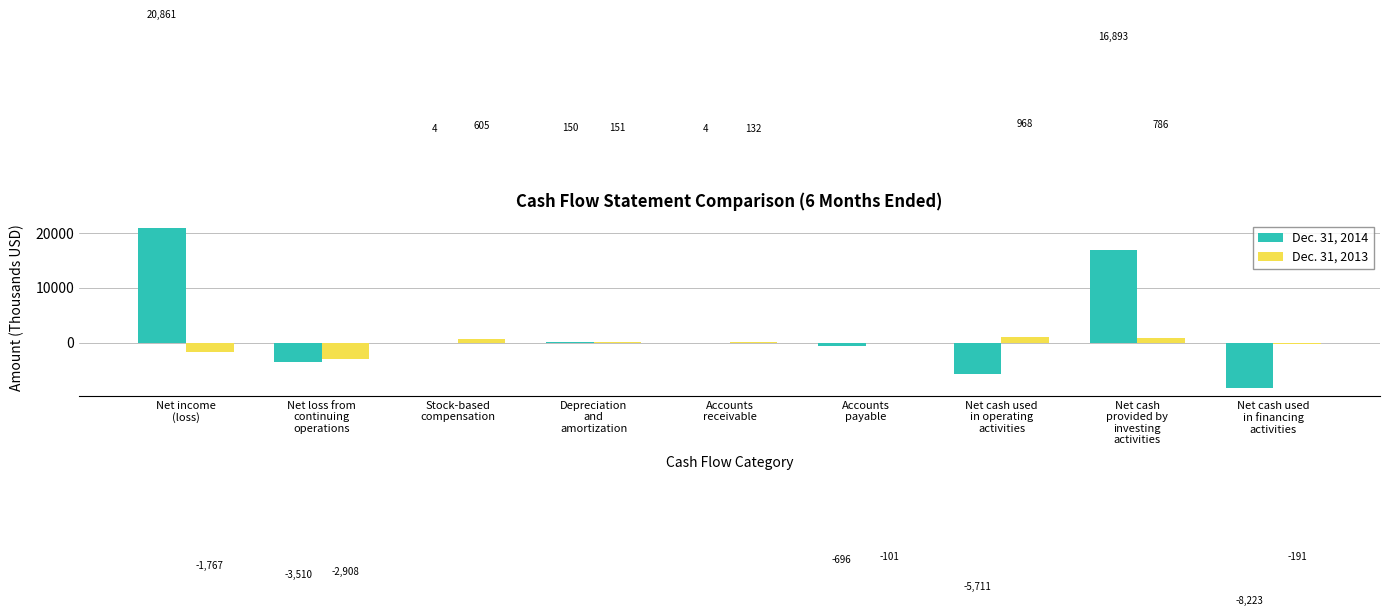

Which series changed the most between Accounts
receivable and Net cash used
in operating
activities?

Dec. 31, 2014